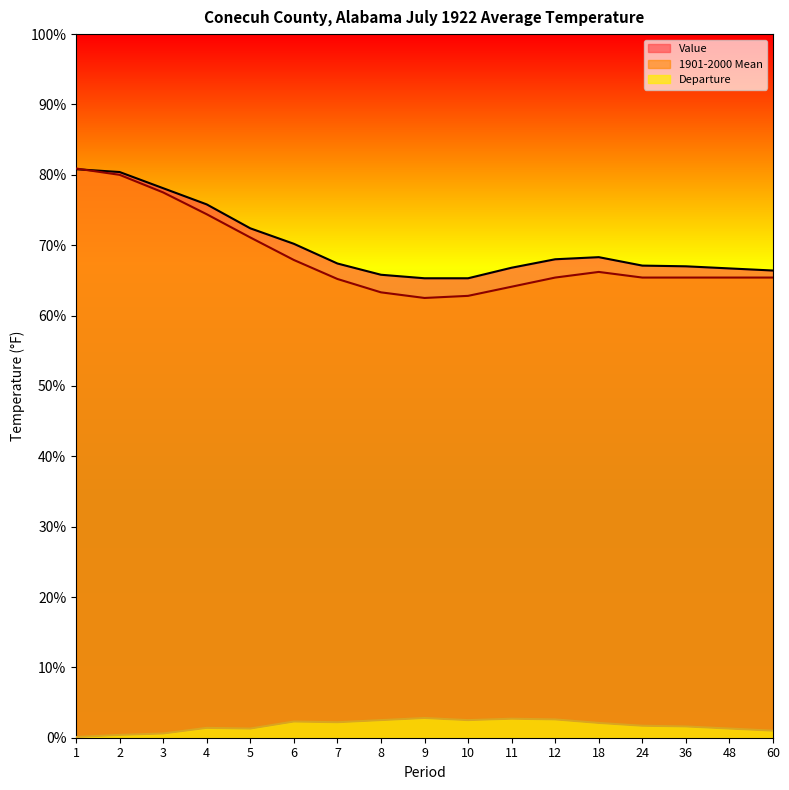

Read the Value value at 3.

78.1